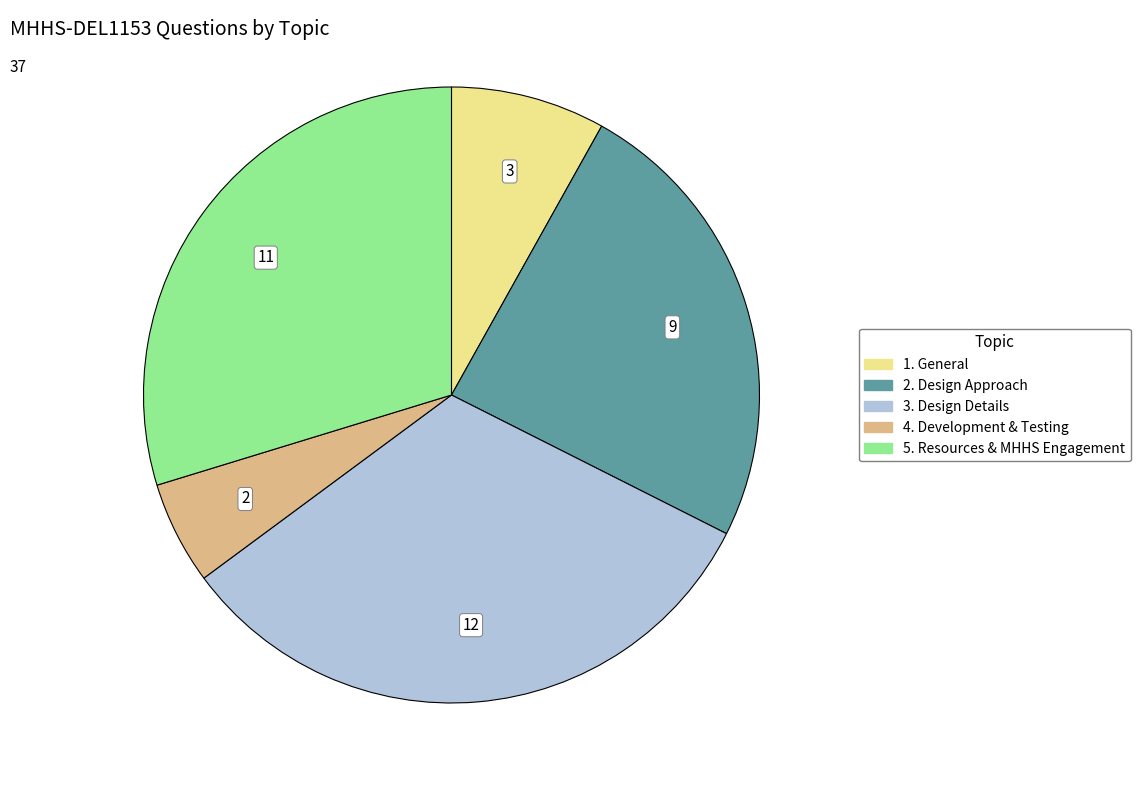

The 2. Design Approach slice represents 36% of the pie. True or false?

False